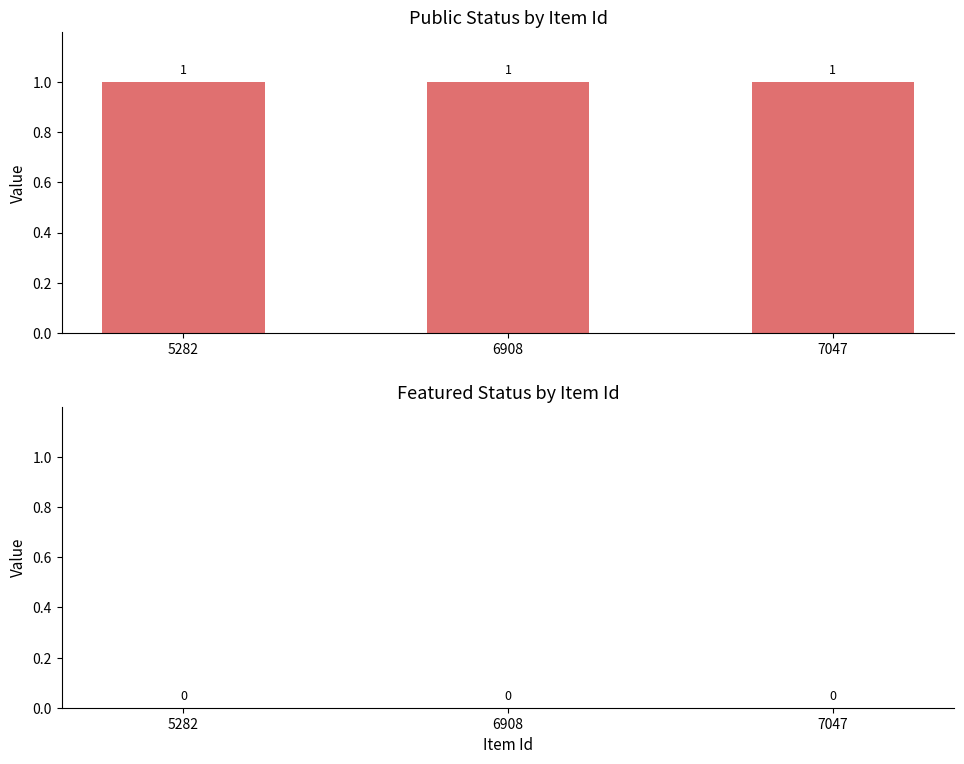

Rank the series by their maximum value, from lowest to highest.

featured, public